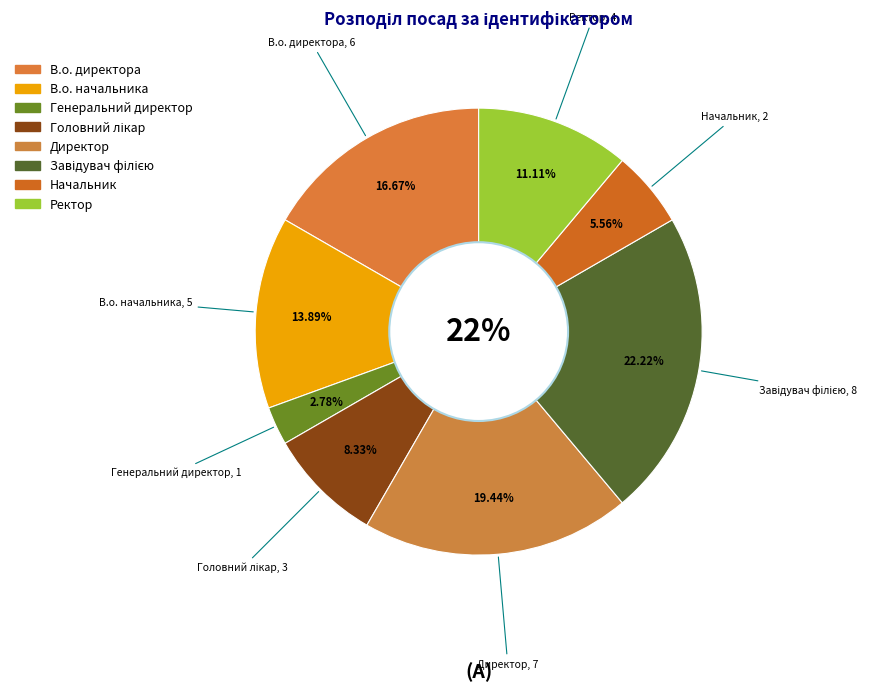

How many slices are in this pie chart?

8